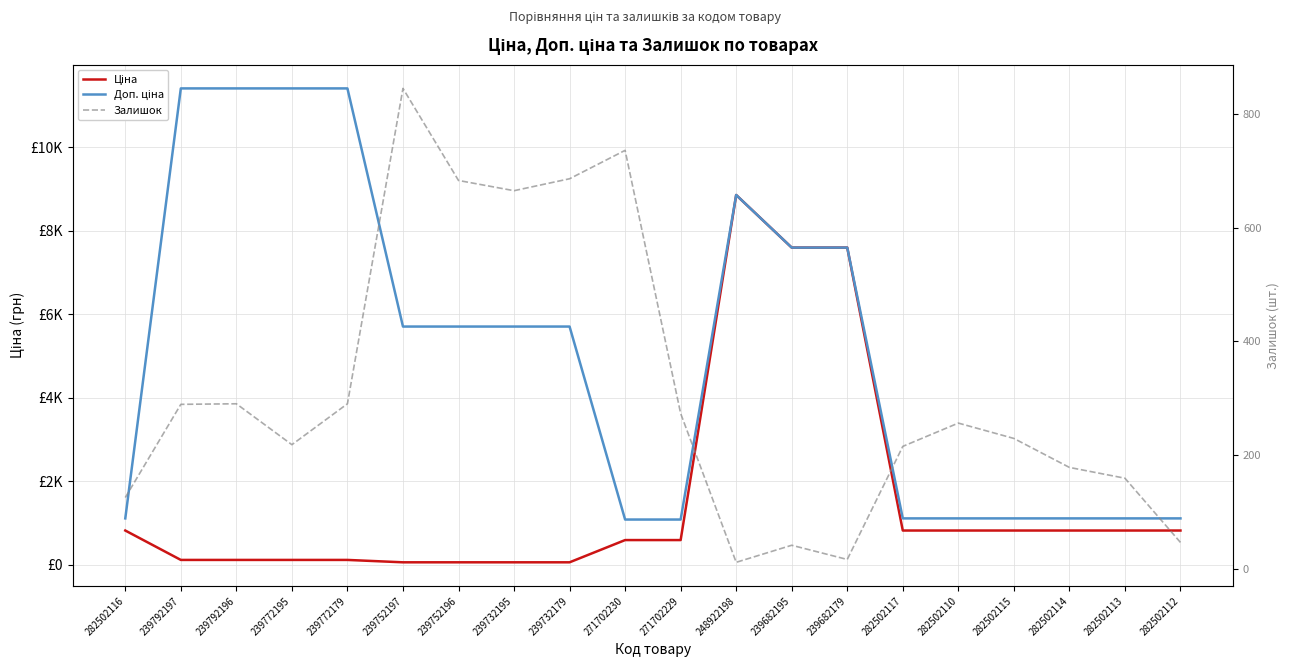

List the labels in order of Ціна value, largest first.

248922198, 239682195, 239682179, 282502116, 282502117, 282502110, 282502115, 282502114, 282502113, 282502112, 271702230, 271702229, 239792197, 239792196, 239772195, 239772179, 239752197, 239752196, 239732195, 239732179